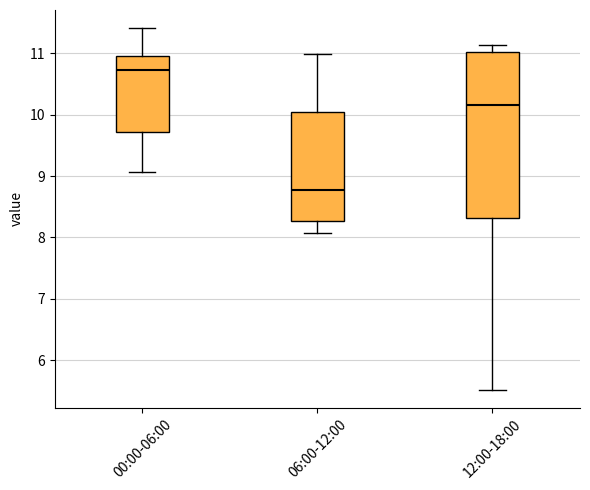

Reading left to right, read every box against the y-axis: the position of its median line, the range the box covers, and the ends of its whiskers. The values are not printed on the chart, so give them approximately, as read against the axis.

00:00-06:00: median 10.7, box 9.7 to 11.0, whiskers 9.1 to 11.4
06:00-12:00: median 8.8, box 8.3 to 10.0, whiskers 8.1 to 11.0
12:00-18:00: median 10.2, box 8.3 to 11.0, whiskers 5.5 to 11.1